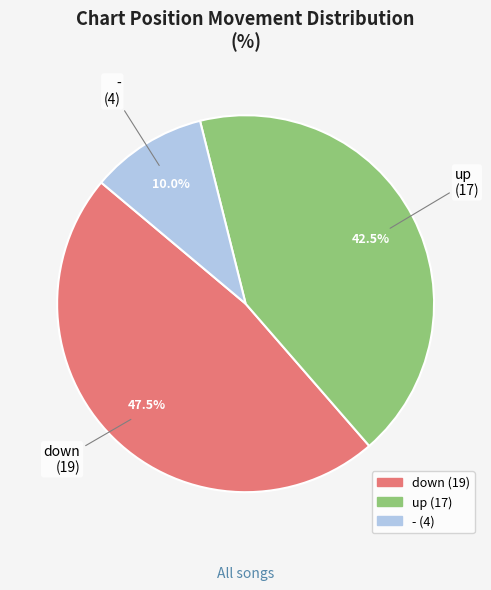

Approximately how many times larger is the value at - compared to down?

0.2